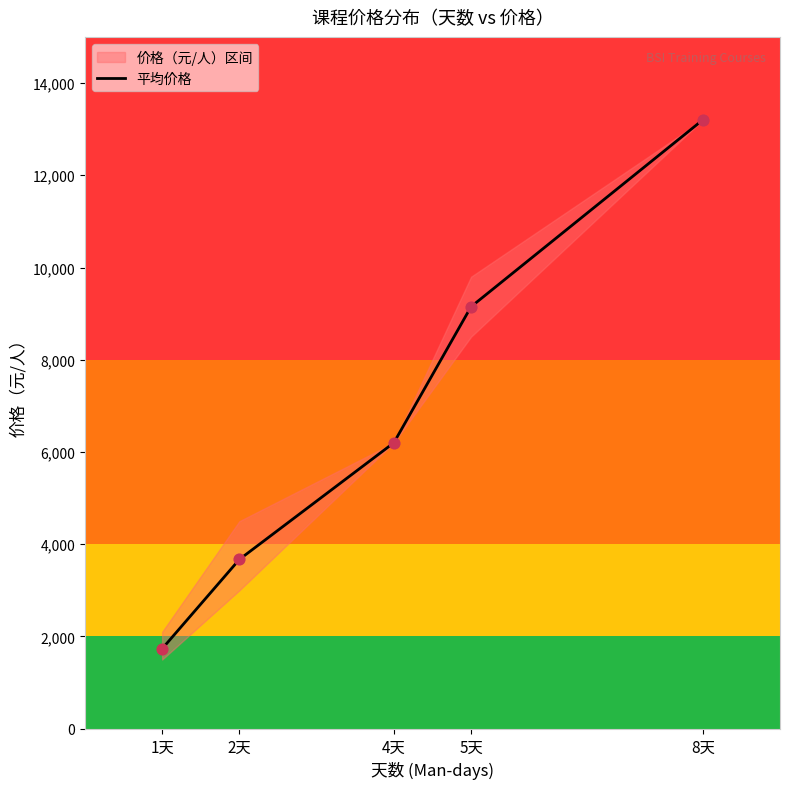

What is the ratio of the value at 2天 to the value at 8天?

0.3